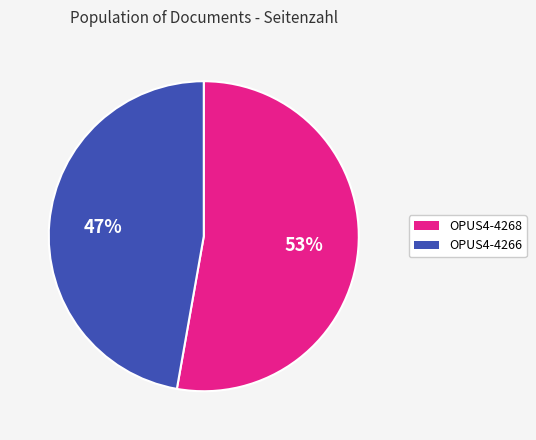

To the nearest percent, what is the difference between the OPUS4-4266 and OPUS4-4268 slice percentages?

6%